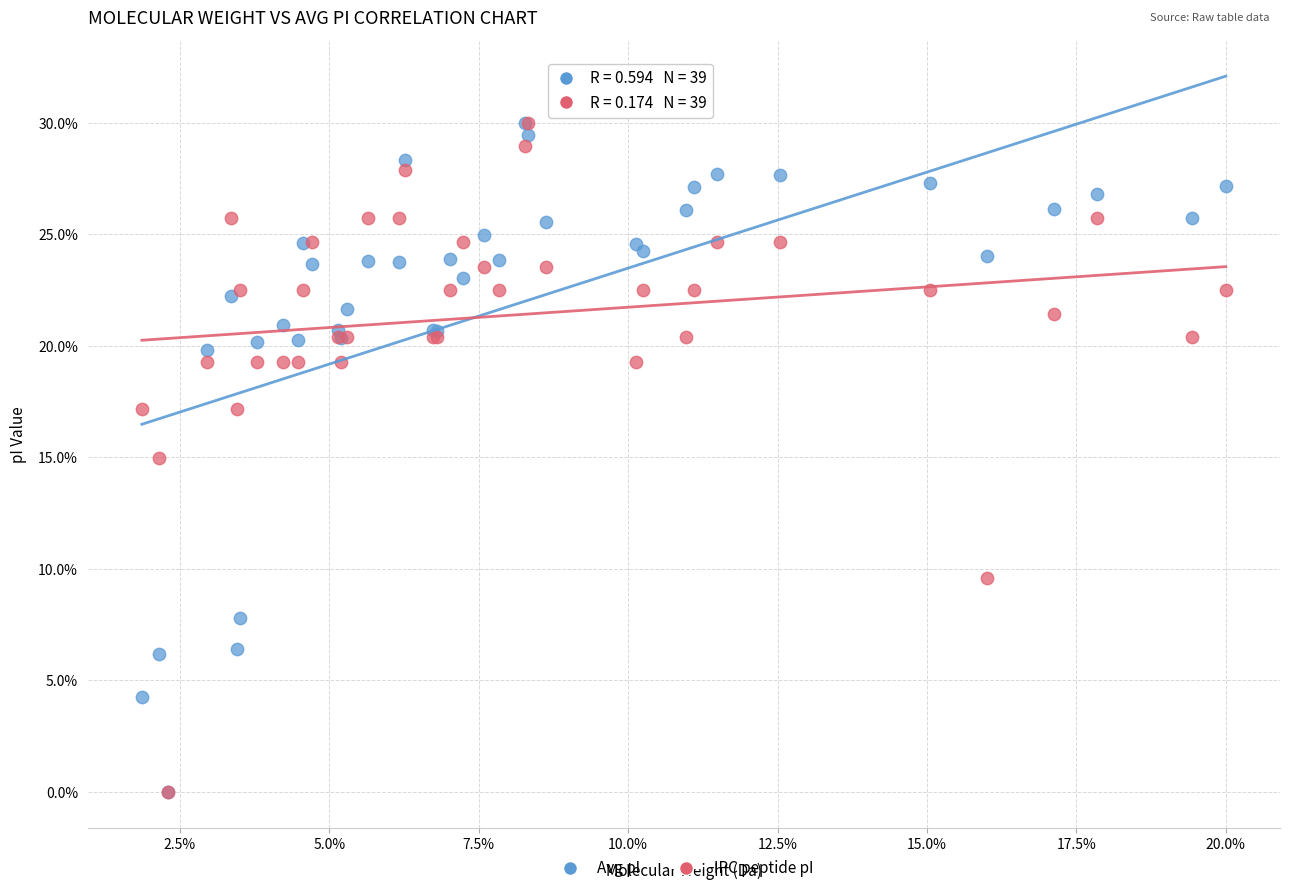

What are all the series names shown in the legend?

Avg pI, IPC peptide pI